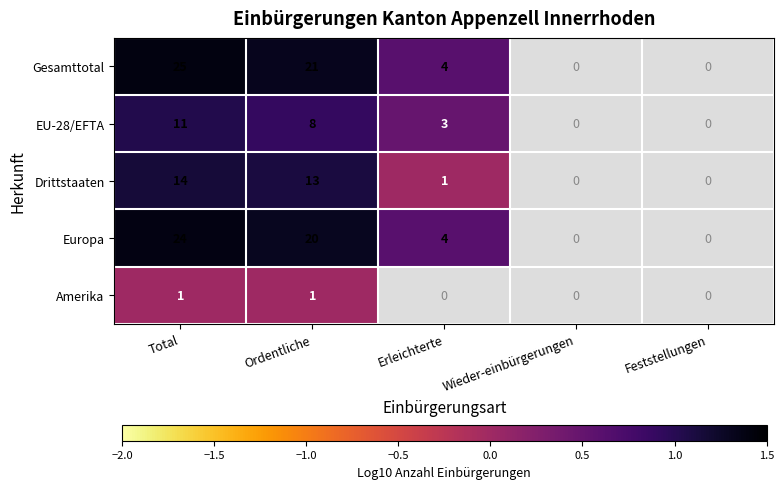

What is the total value across all series at Ordentliche?

63